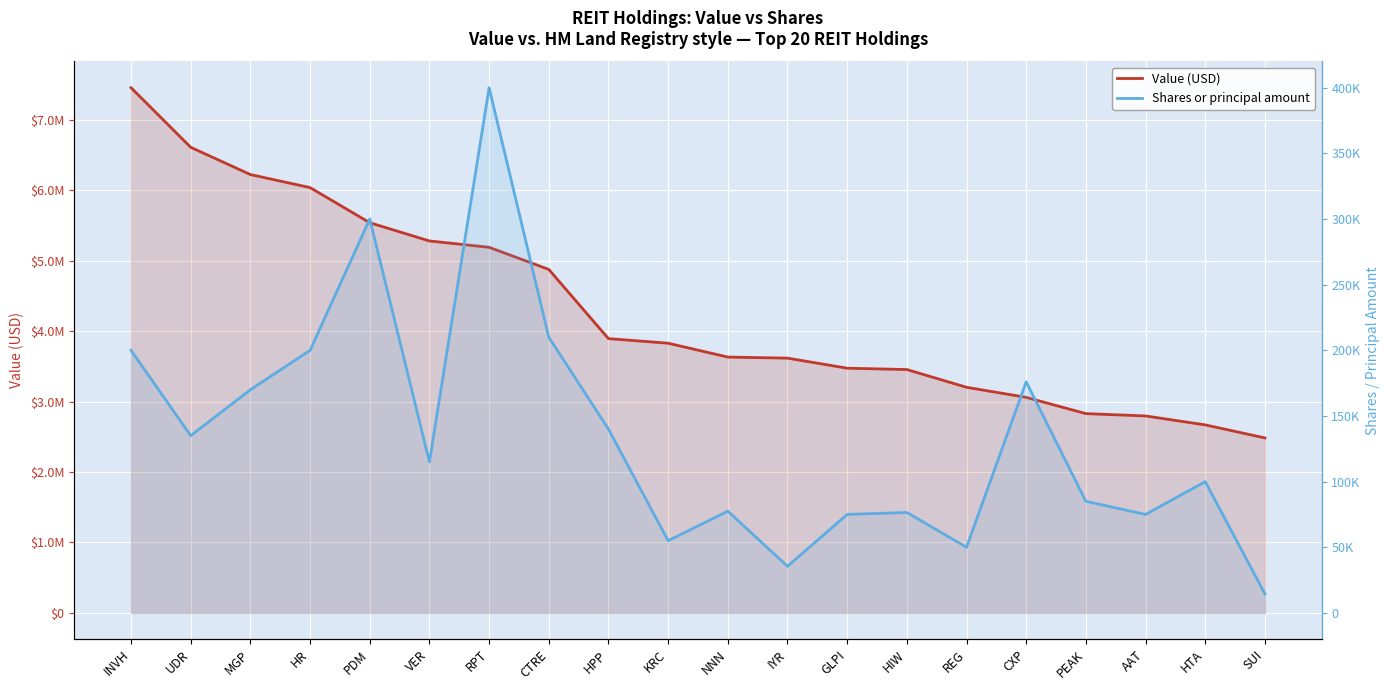

What value does the Value (USD) series have at GLPI, to the nearest 100?

3475000